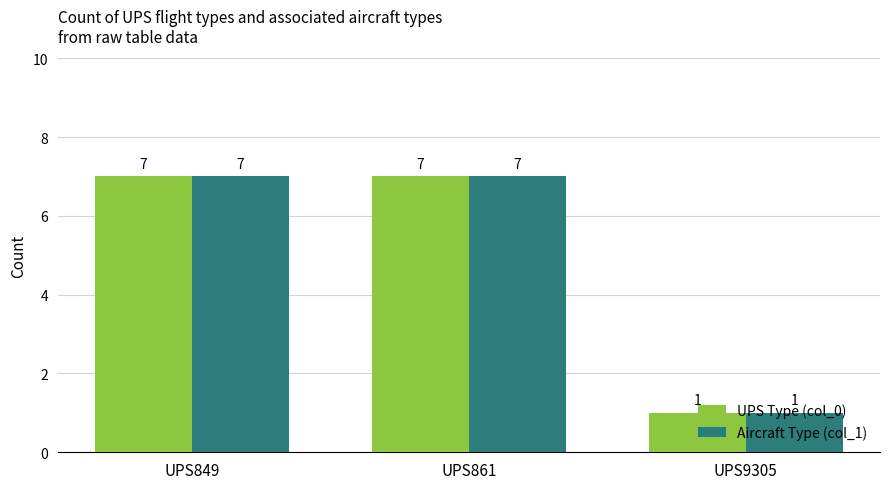

Reading left to right, list all the values displayed in this chart.

UPS Type (col_0): UPS849=7	UPS861=7	UPS9305=1
Aircraft Type (col_1): UPS849=7	UPS861=7	UPS9305=1